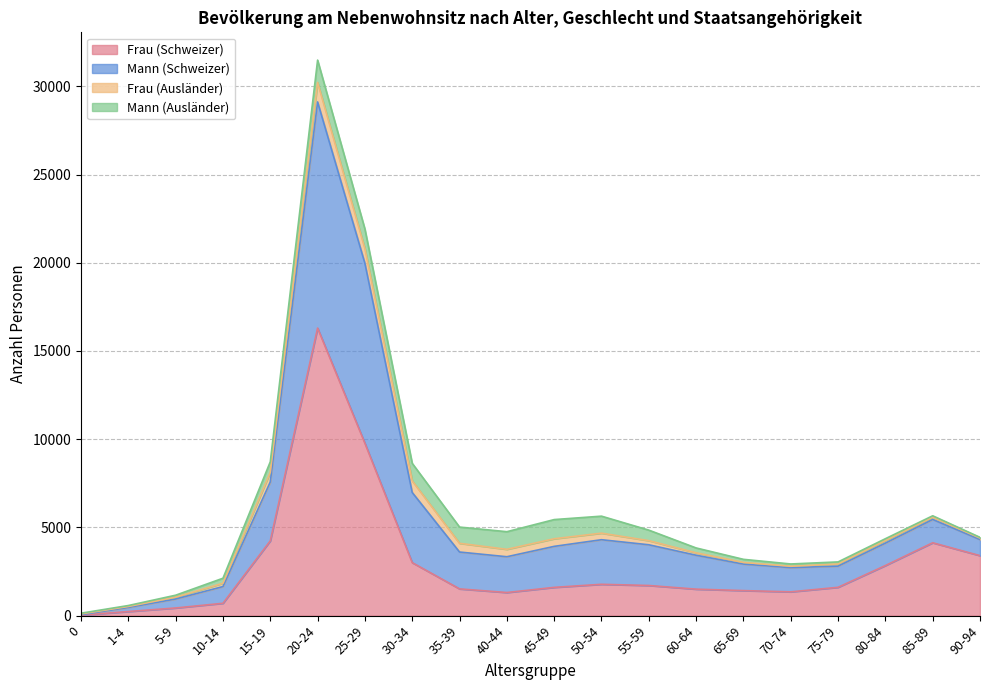

The value of Frau (Schweizer) at 5-9 is 434. True or false?

True